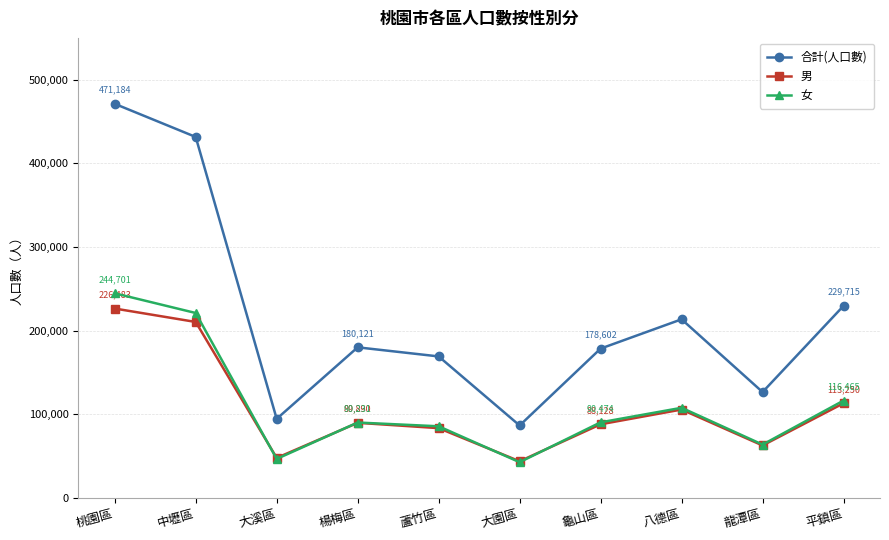

What is the label of the 8th point from the left?

八德區